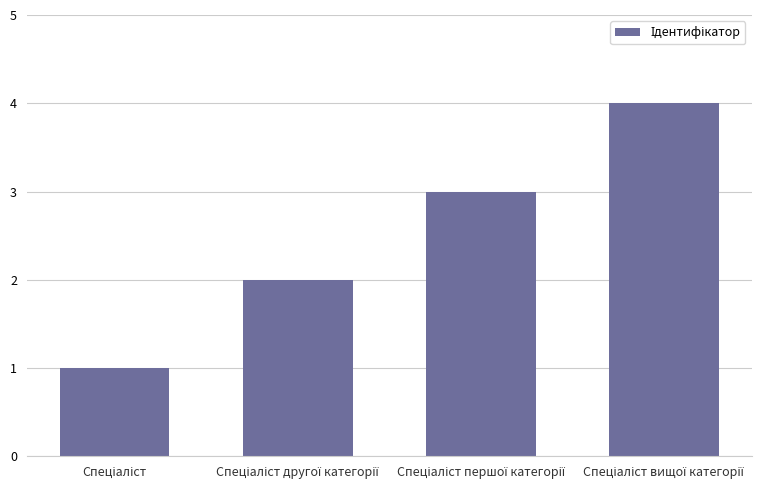

Reading left to right, what are all the values shown in this chart?

1	2	3	4